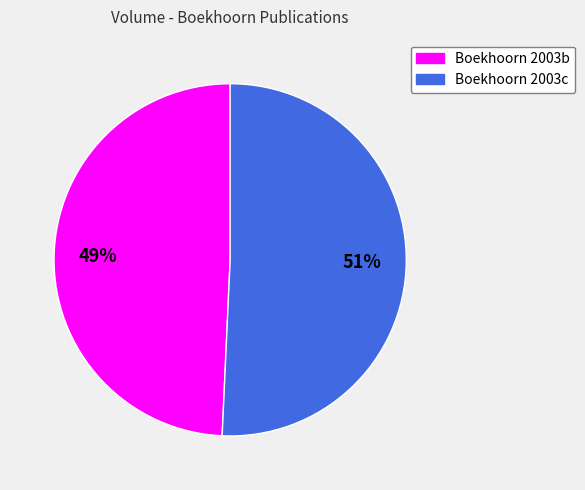

Do Boekhoorn 2003b and Boekhoorn 2003c together represent more than half of the pie?

Yes